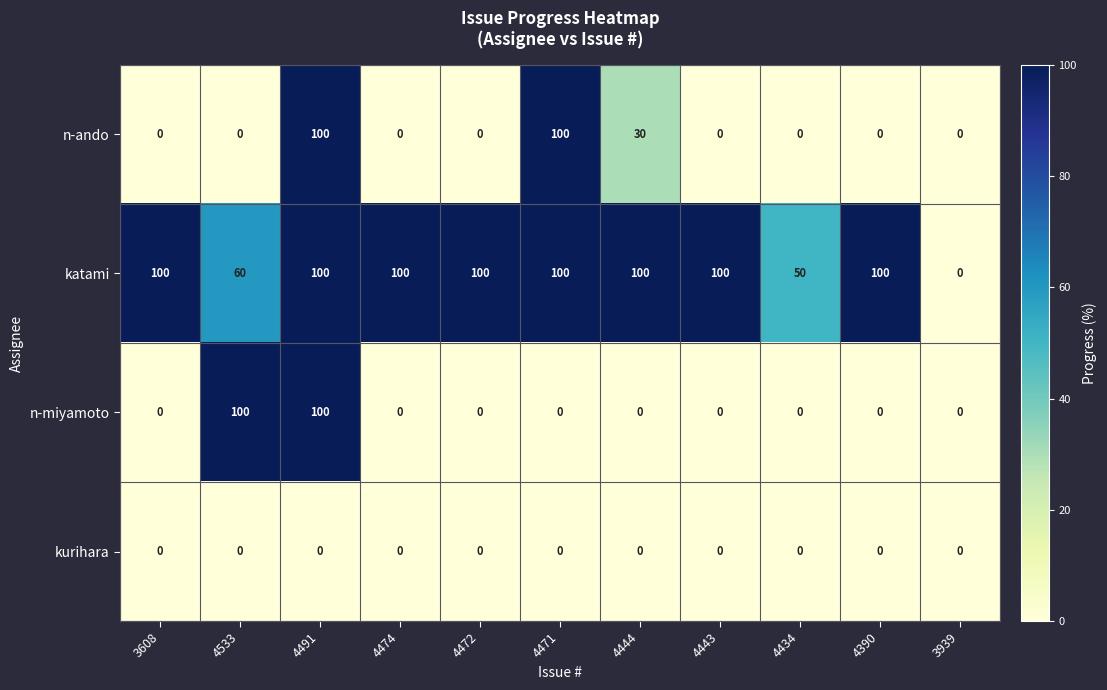

Between 4471 and 4390, which series saw the biggest shift?

n-ando